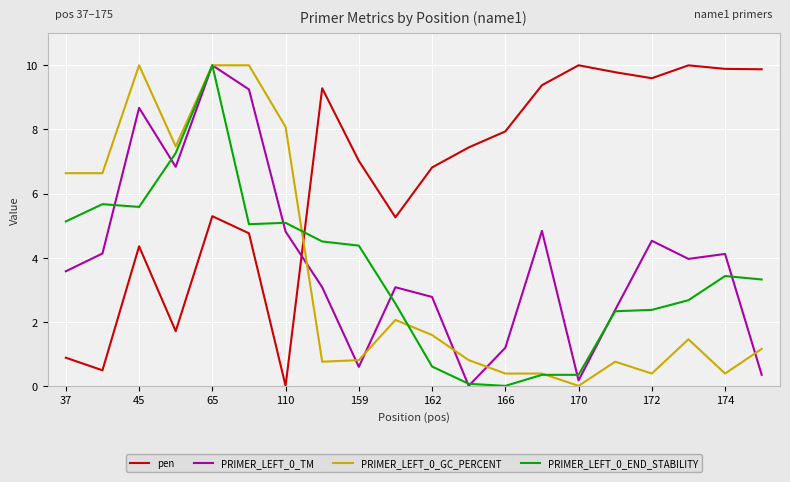

Which series has the largest total across all categories?

pen